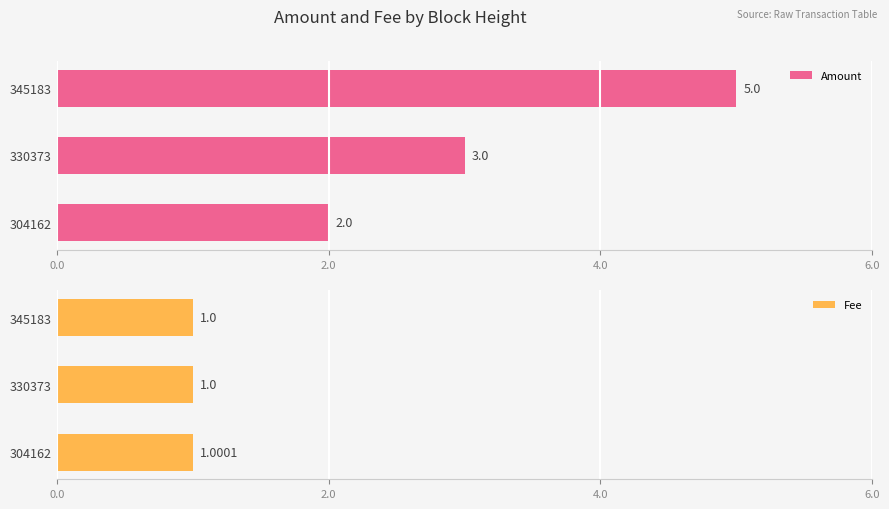

True or false: Amount has a value of 5 at 345183.

True